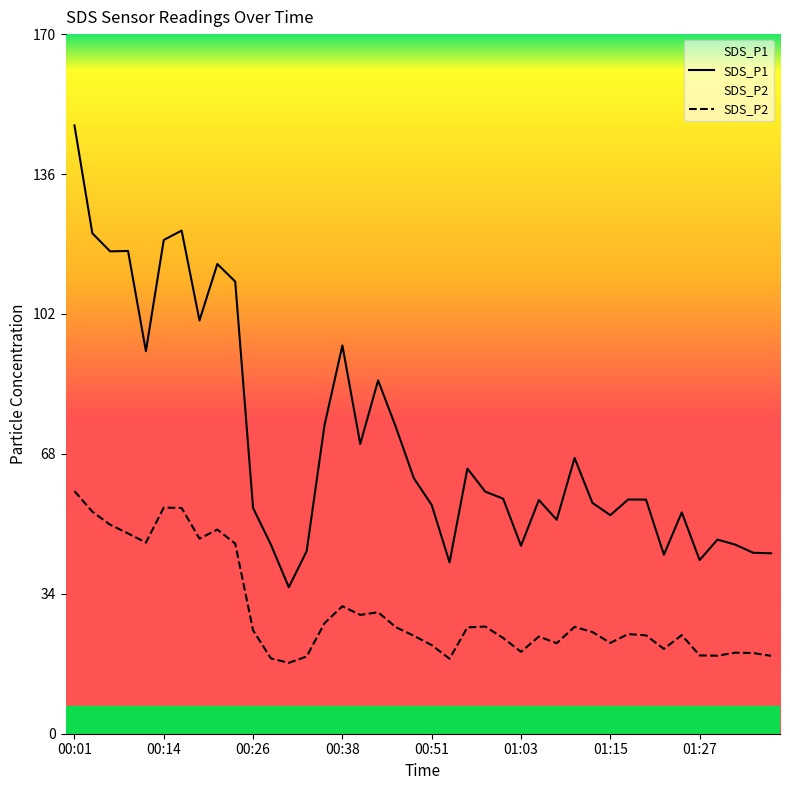

What is the difference between the maximum and minimum values in the SDS_P1 series?

112.1